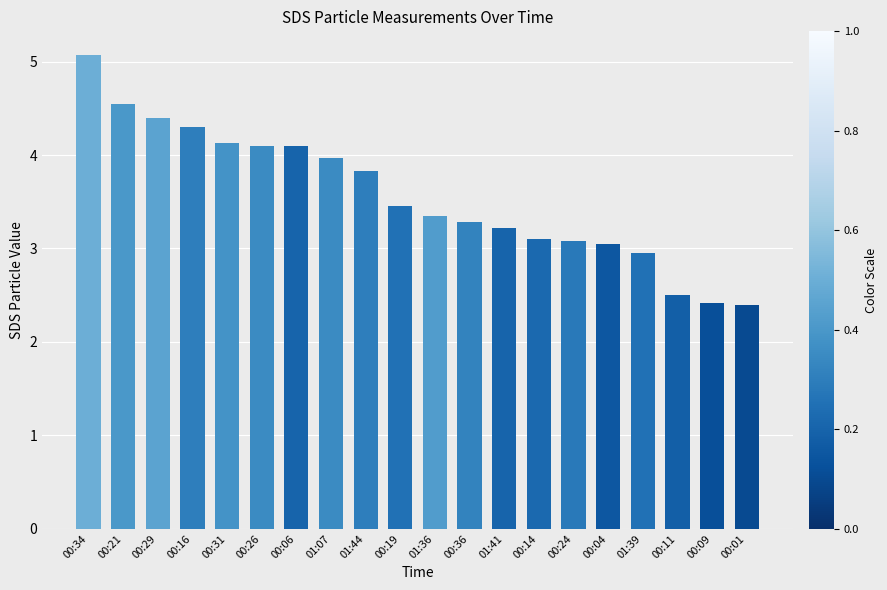

What is the ratio of the value at 00:31 to the value at 00:29?

0.9